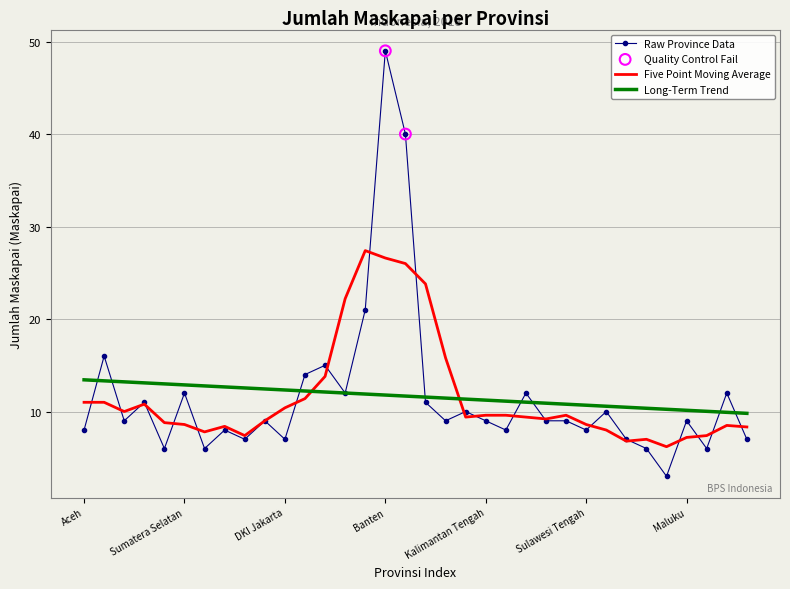

Which series has the widest spread of values?

Raw Province Data